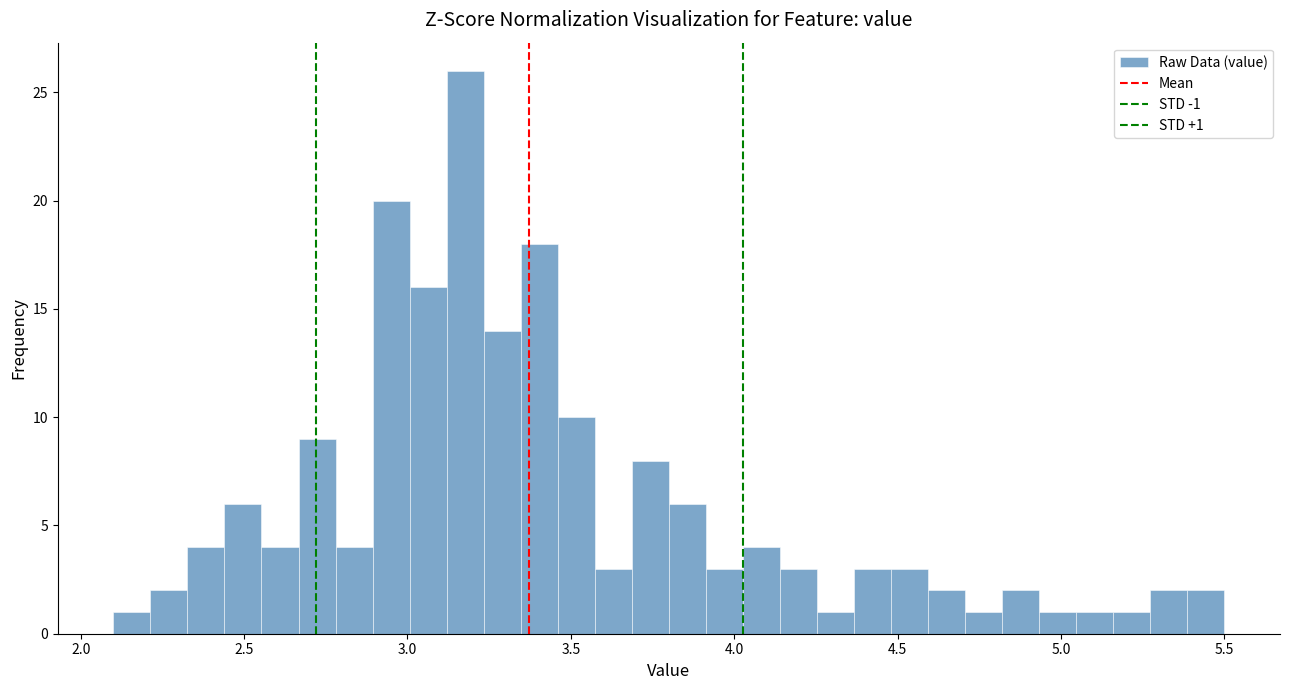

Around what value on the x-axis is the tallest bar? Give the approximate position of its centre, as read against the axis.

3.20